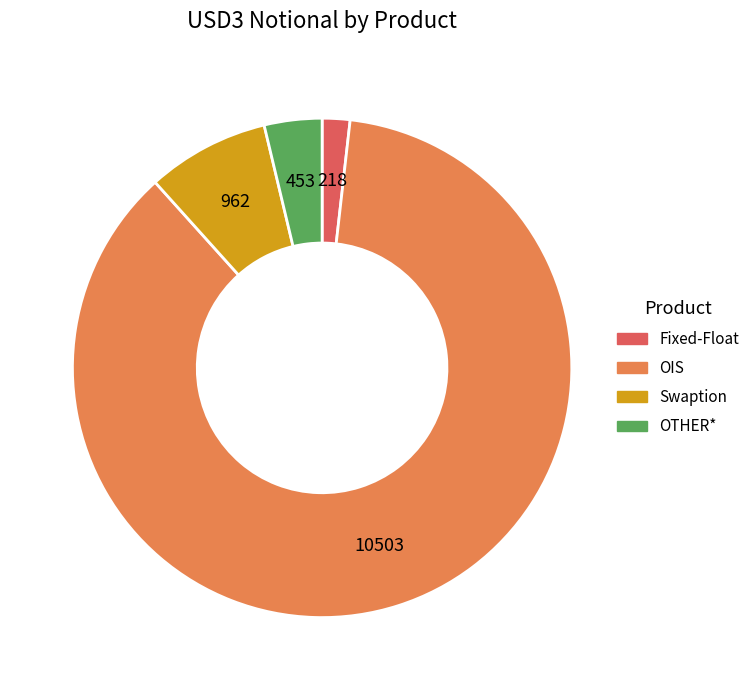

Which has a higher value, OIS or Swaption?

OIS